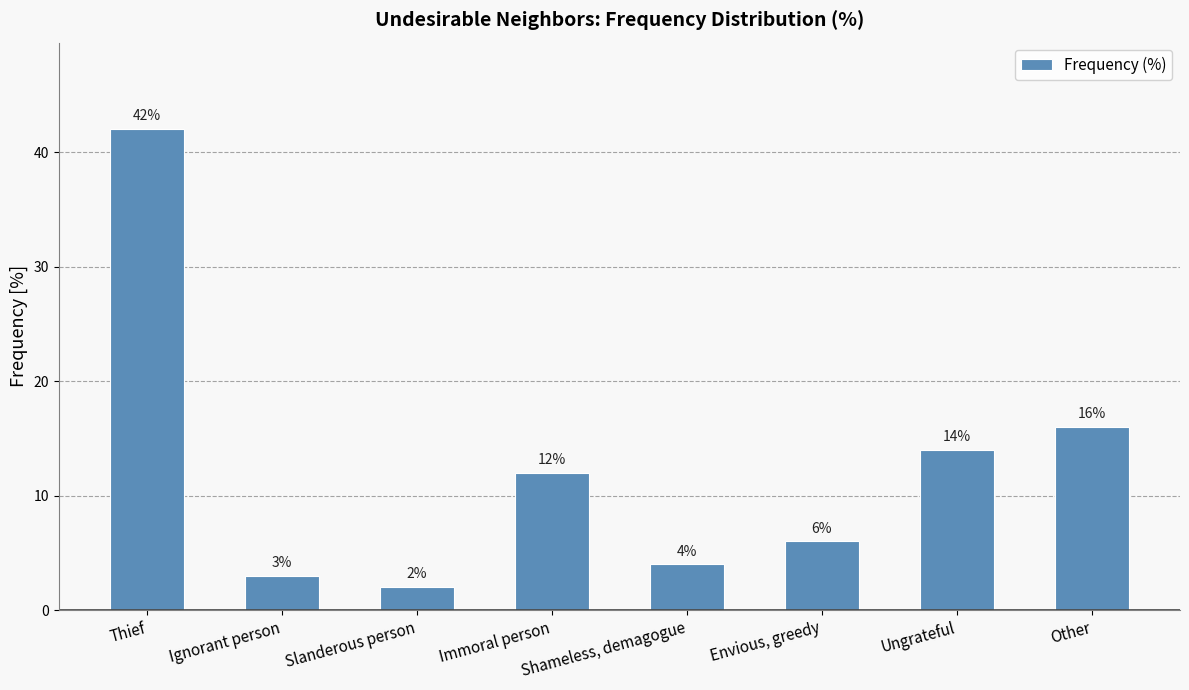

What is the change in value from Slanderous person to Shameless, demagogue?

+2